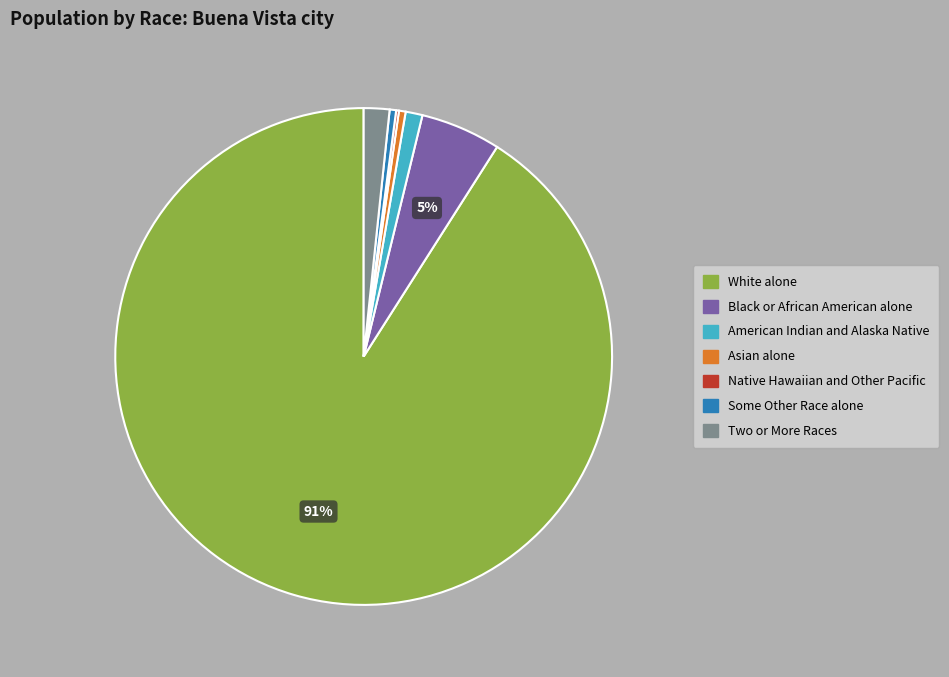

Does White alone represent more than half of the total?

Yes